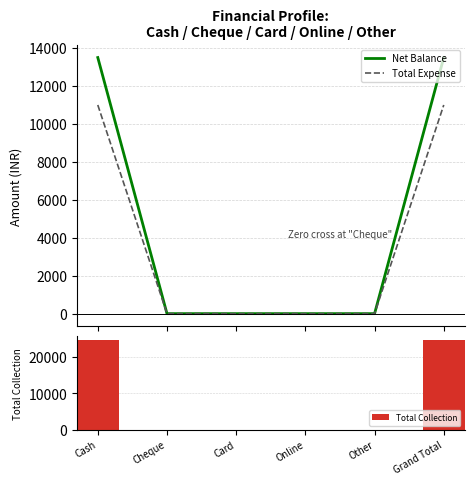

What position from the left is Online?

4